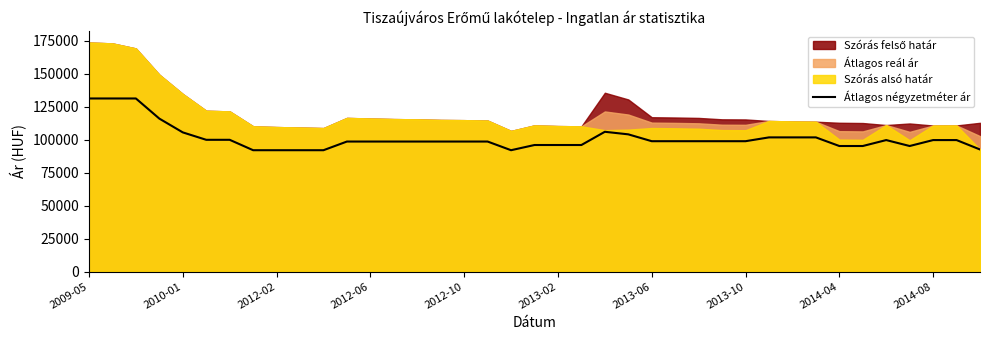

What is the average value?

101120